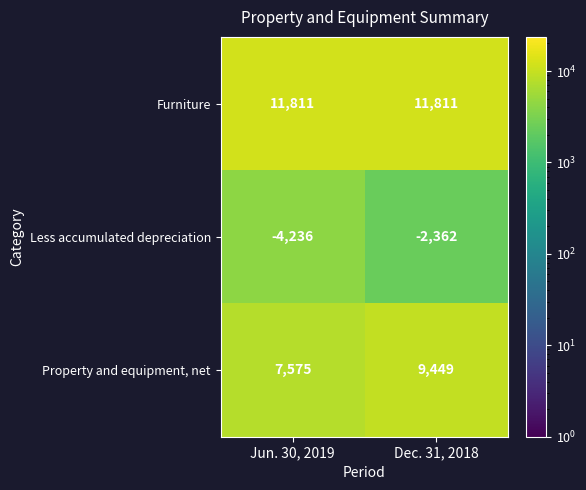

At how many categories does at least one series exceed 8569?

2